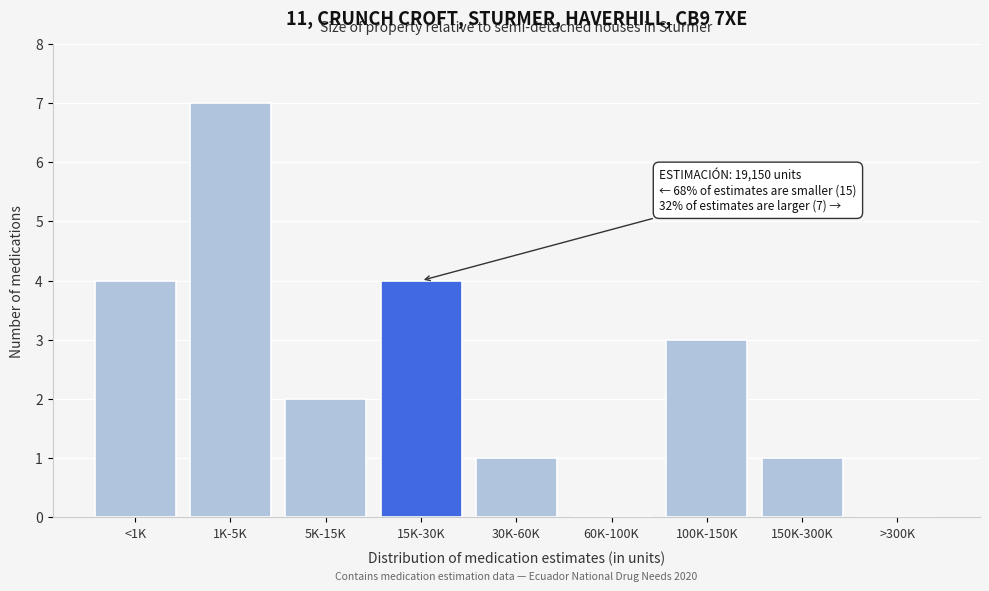

Reading right to left, what are all the values shown in this chart?

>300K=0	150K-300K=1	100K-150K=3	60K-100K=0	30K-60K=1	15K-30K=4	5K-15K=2	1K-5K=7	<1K=4